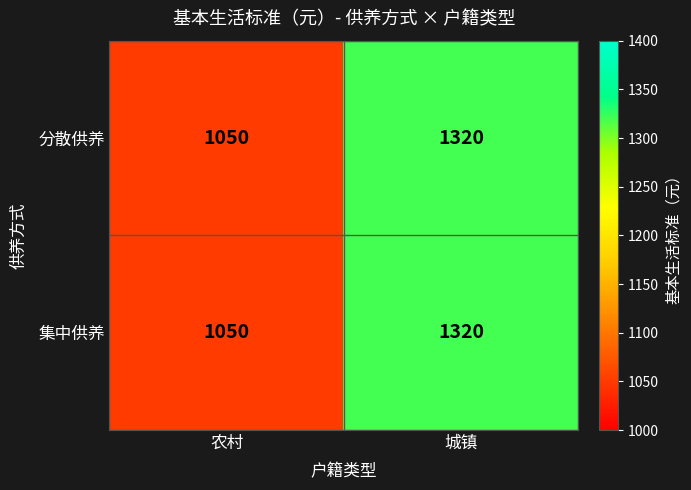

The 集中供养 series shows 1613 at 农村. True or false?

False